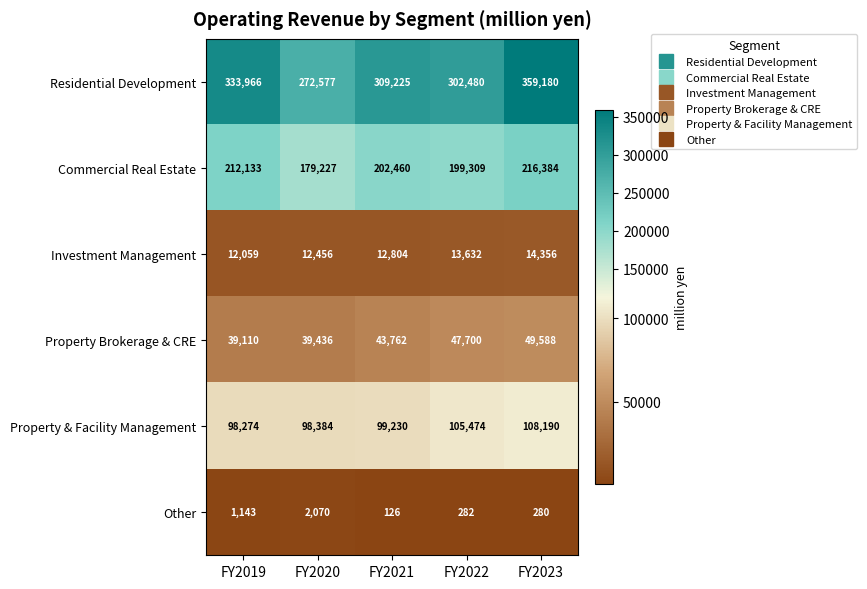

What is the difference between the Investment Management values at FY2020 and FY2019?

397